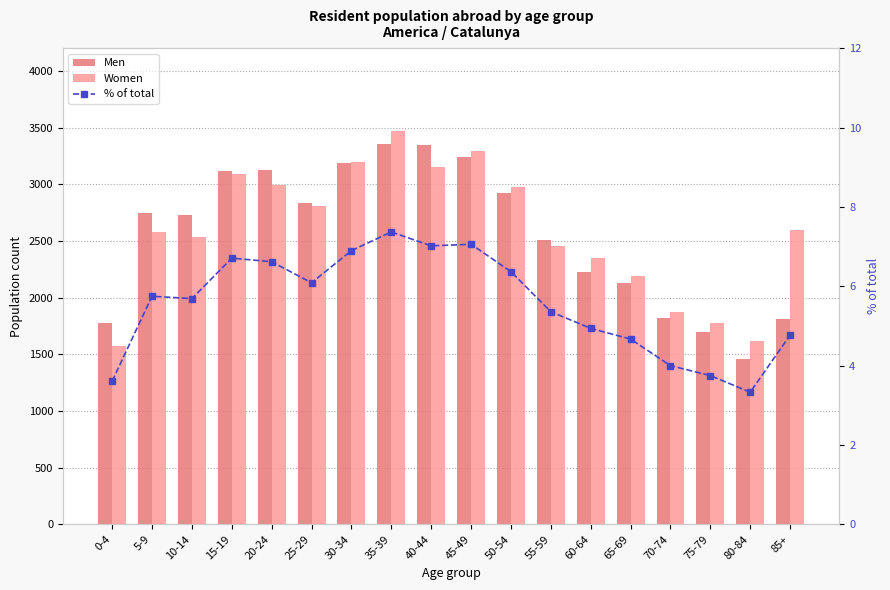

Between 35-39 and 25-29, which is larger?

35-39